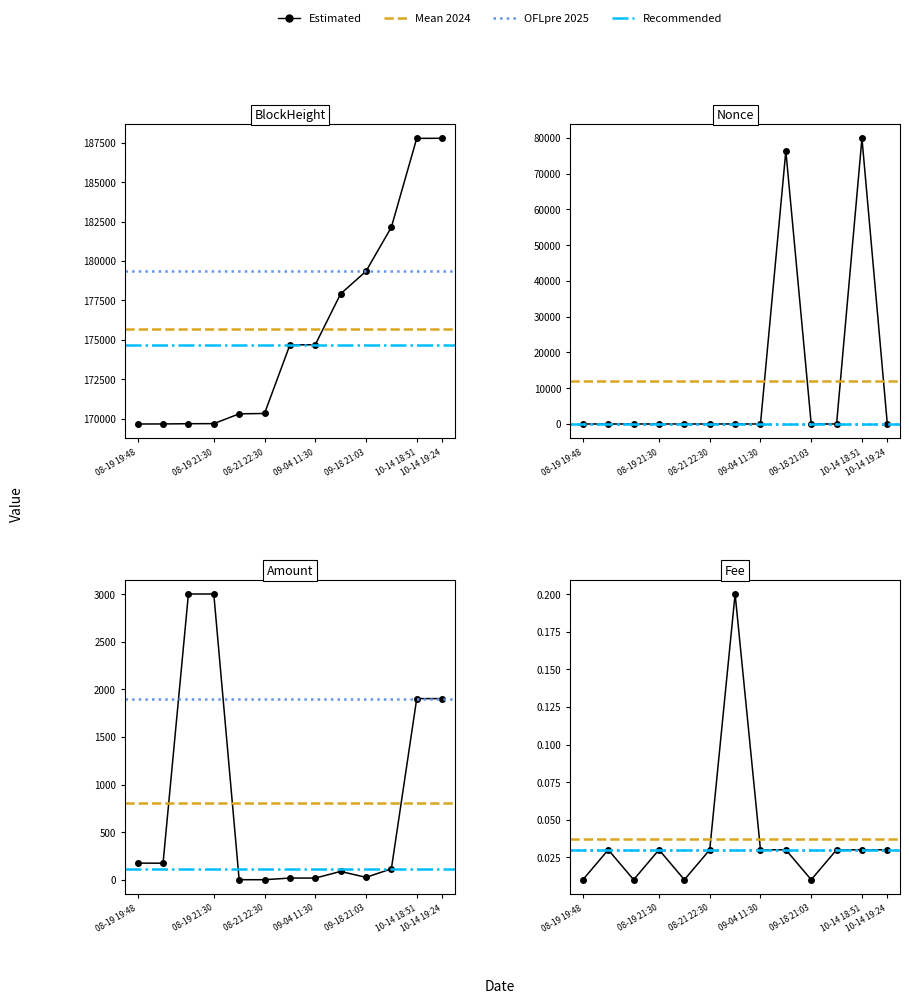

True or false: Fee and Amount cross at least once.

False